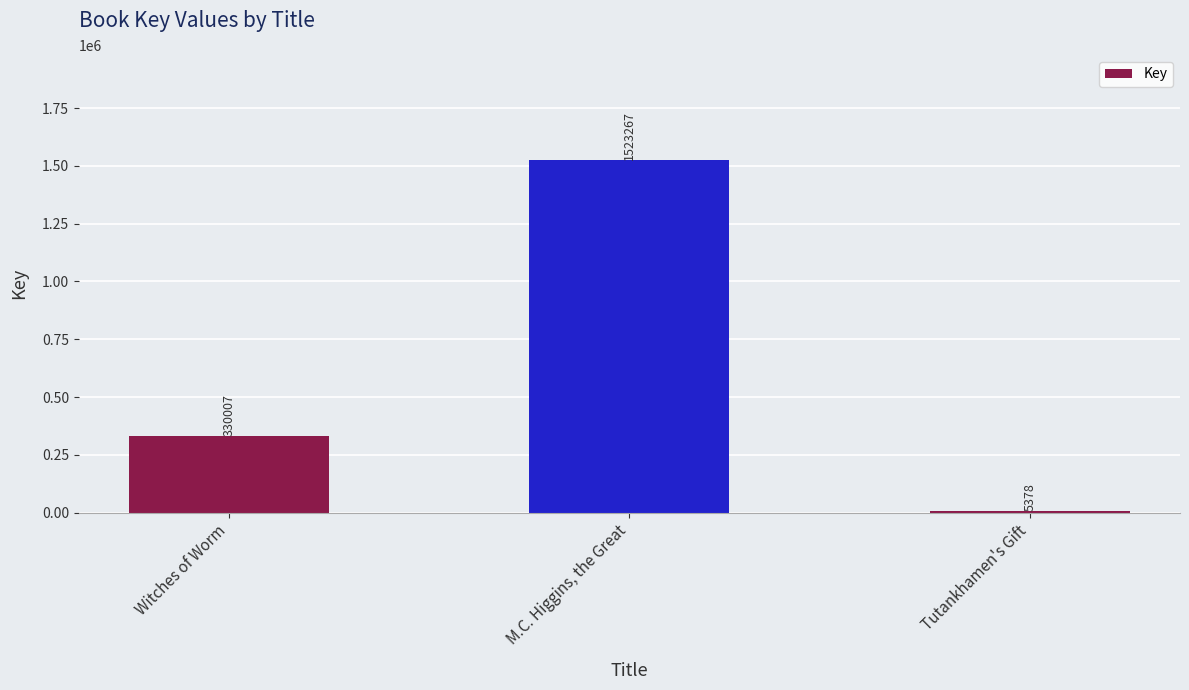

What is the maximum value shown in the chart?

1523267